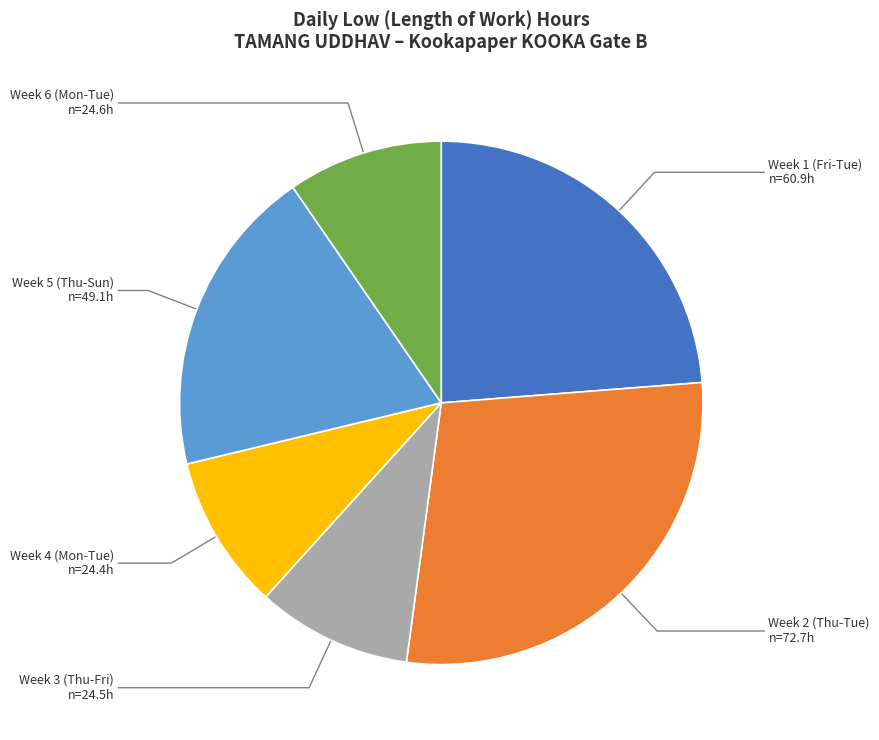

Combined, do Week 2 (Thu-Tue) and Week 3 (Thu-Fri) account for over 50%?

No